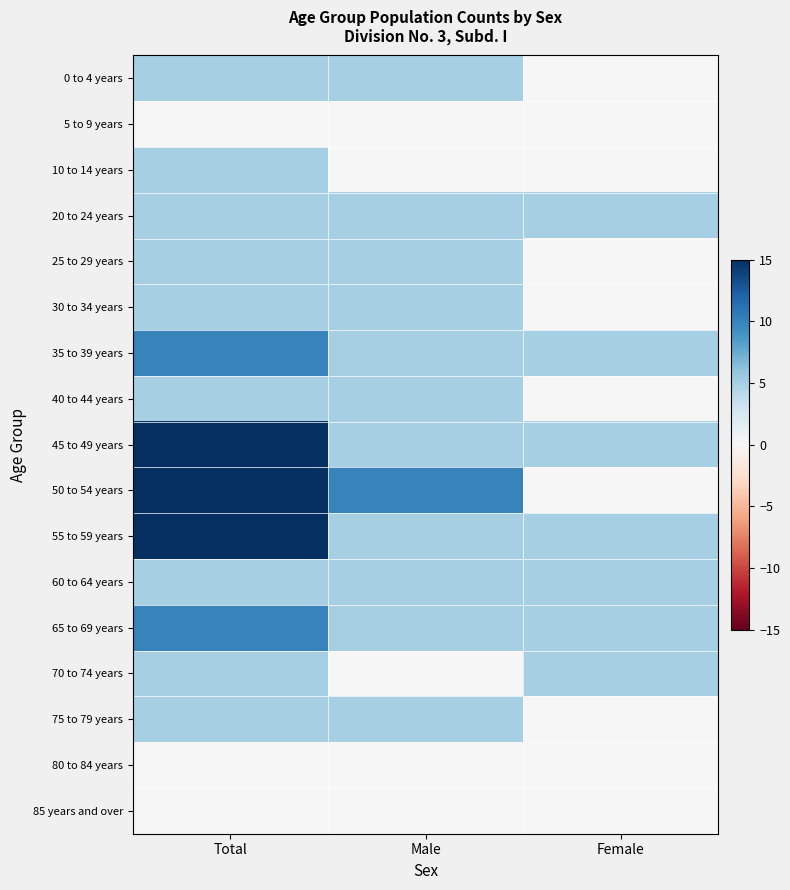

What is the maximum value shown in the chart?

15